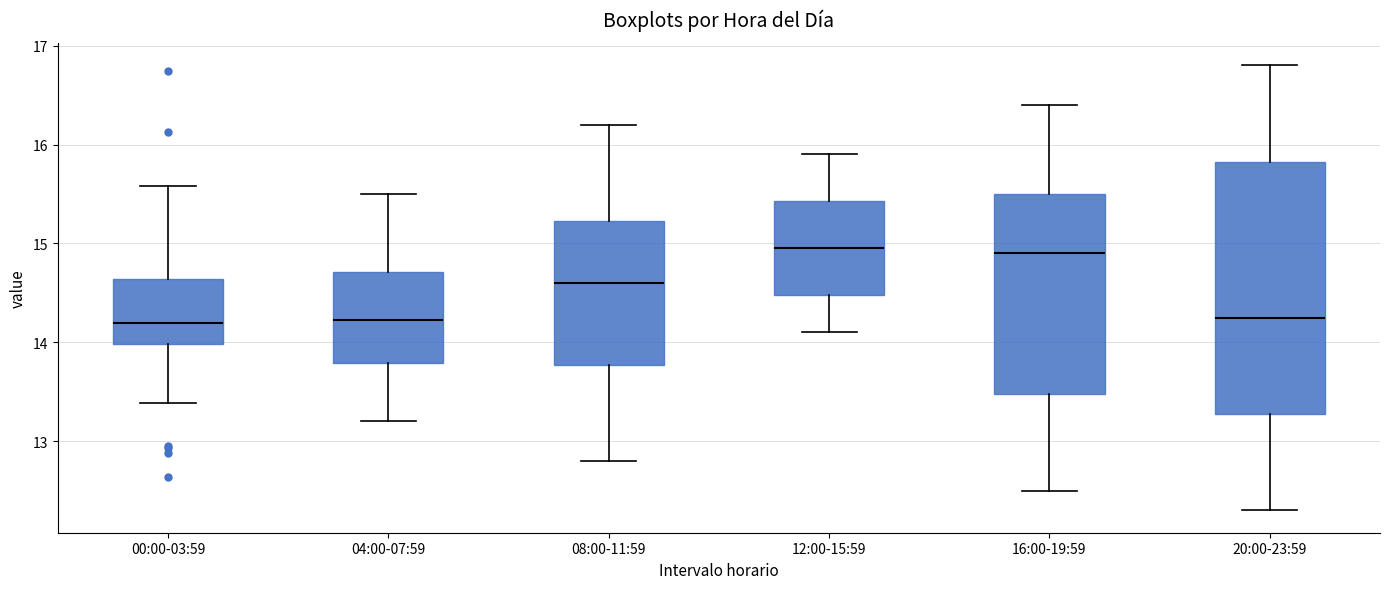

Where does the median line of the box for 20:00-23:59 sit on the y-axis? The values are not printed on the chart, so give them approximately, as read against the axis.

14.3